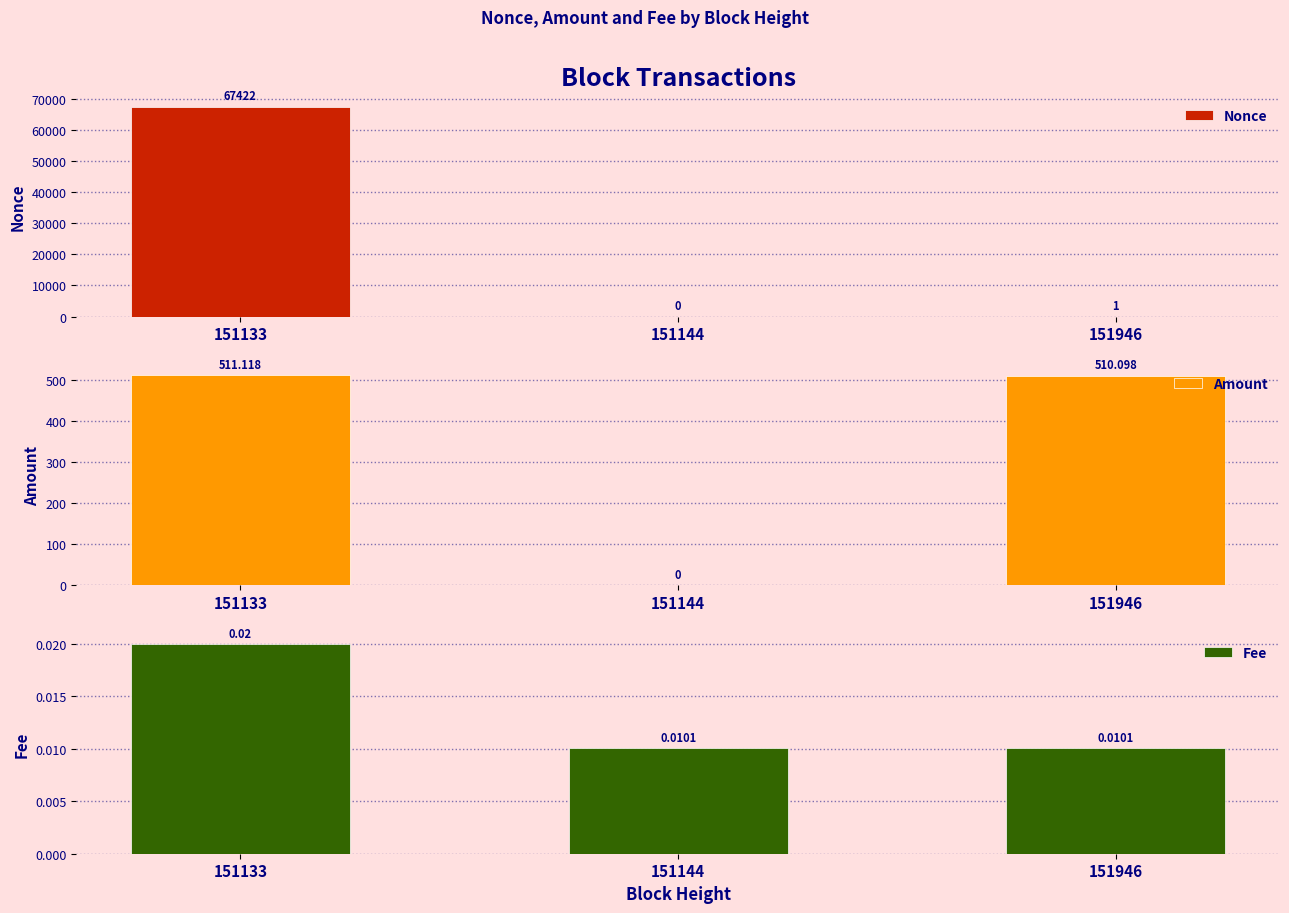

What is the maximum value shown in the chart?

67422.0